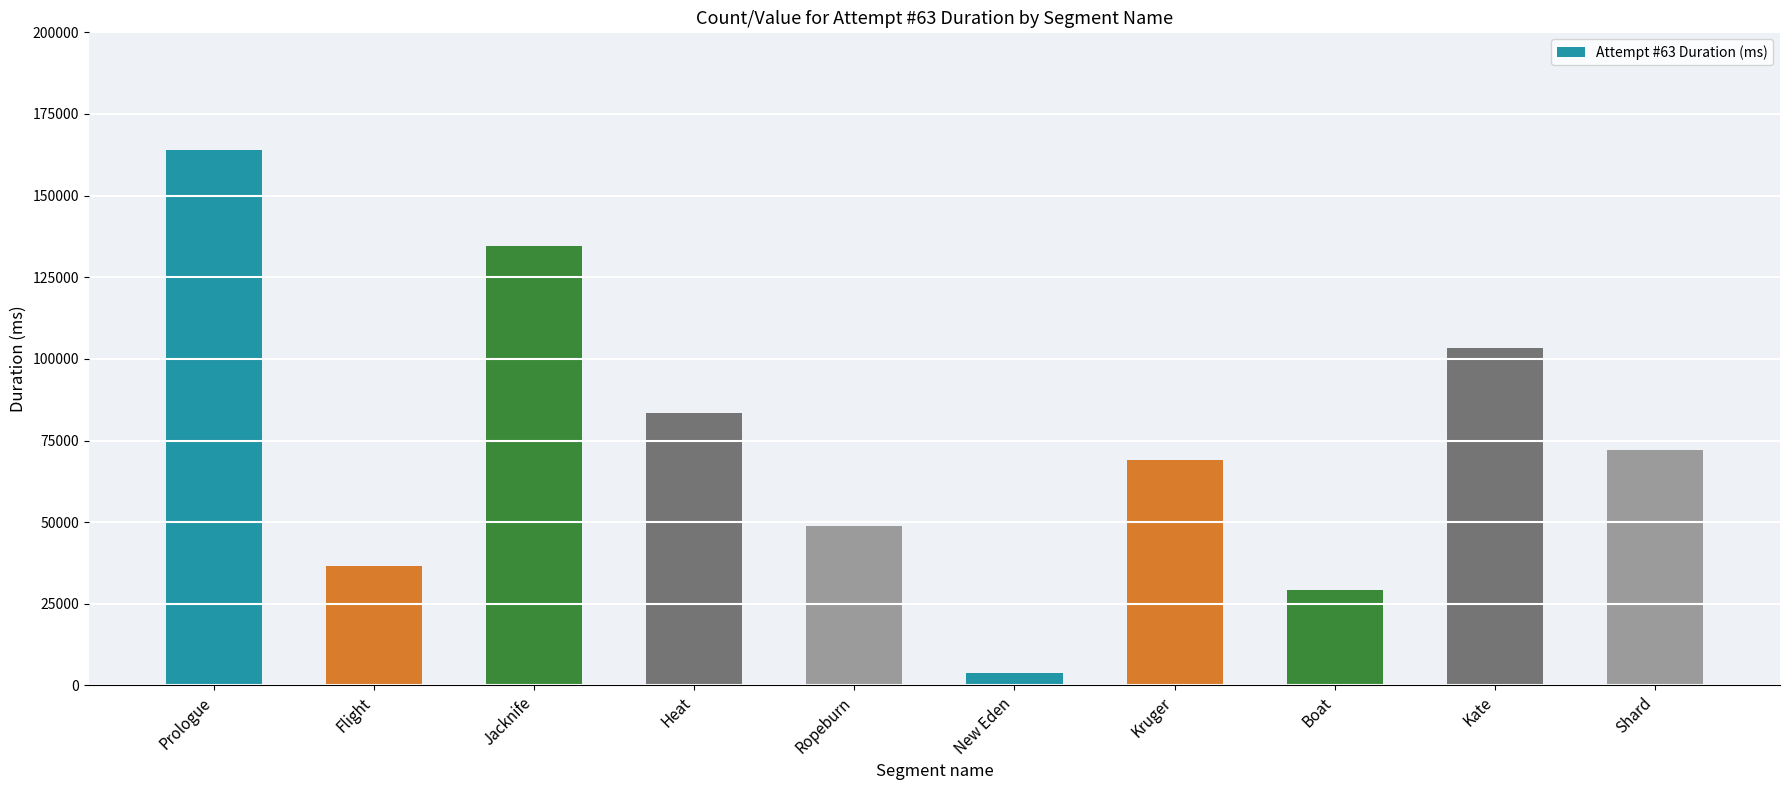

Which has a higher value, Boat or Jacknife?

Jacknife